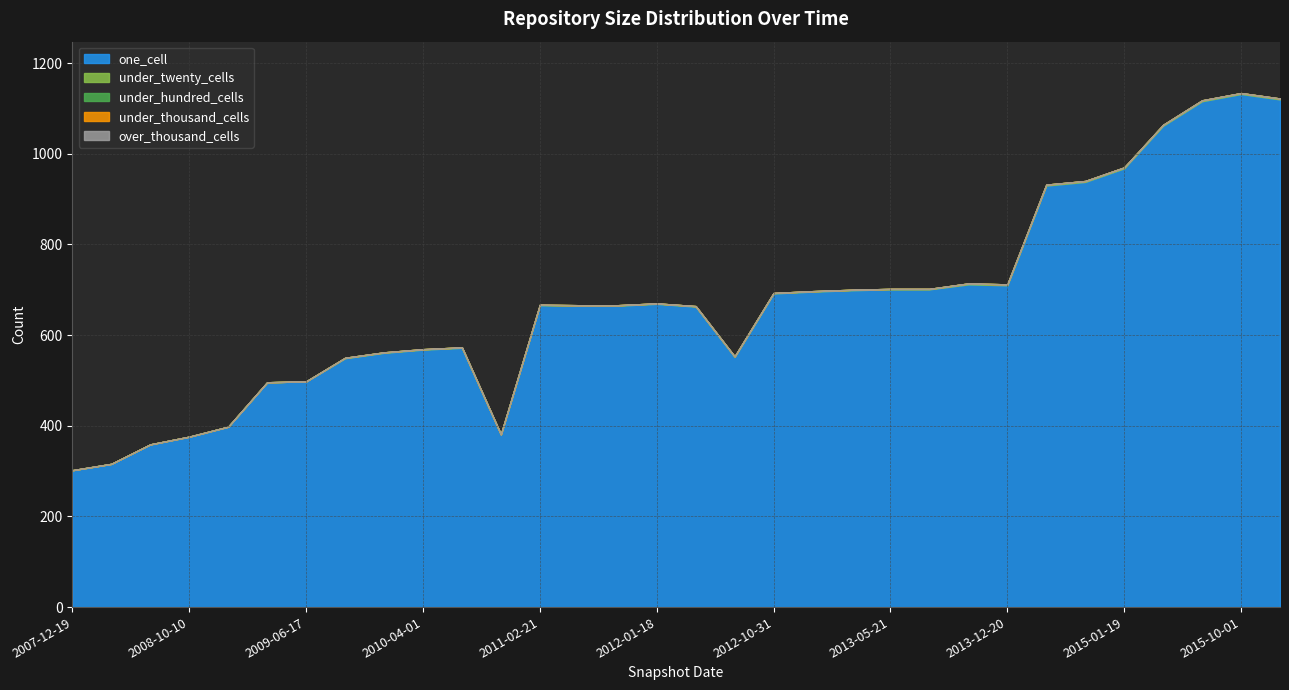

The under_hundred_cells series shows 0 at 2011-06-10. True or false?

True